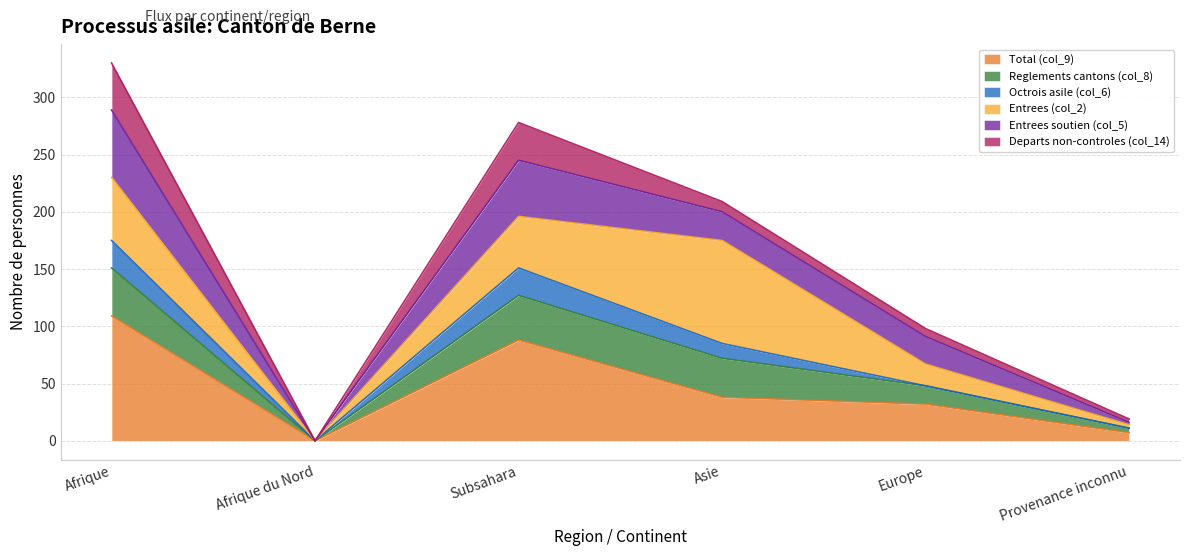

The Total (col_9) series shows 38 at Asie. True or false?

True